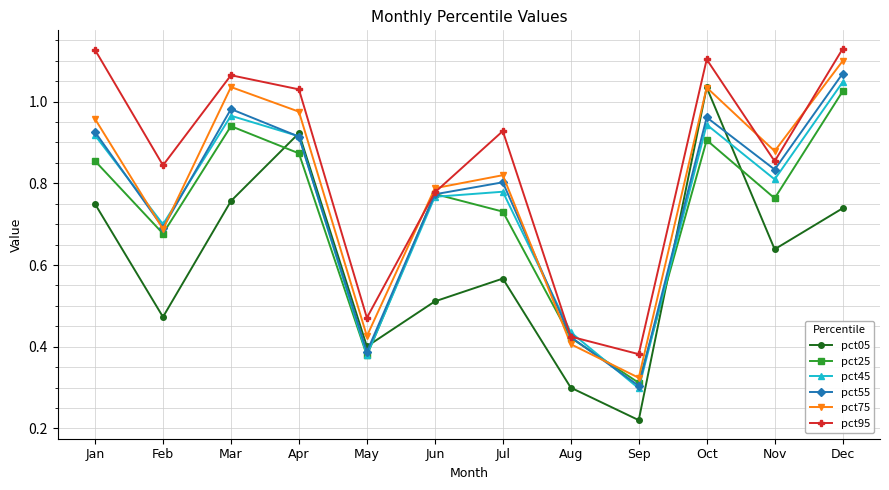

At which category is the sum across all series the highest?

Dec